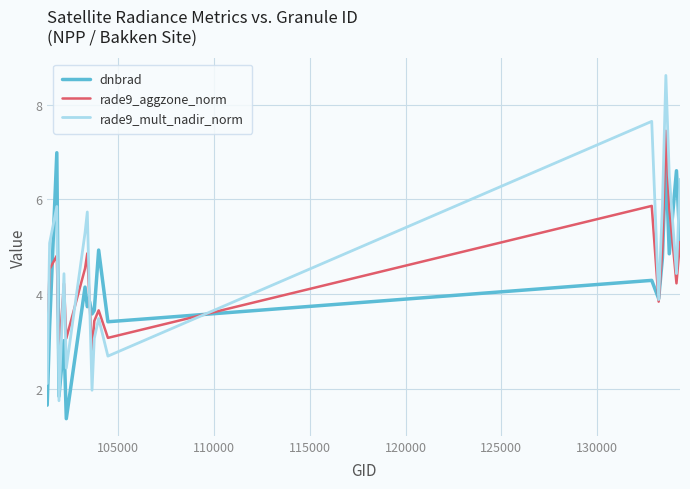

Which series has the widest spread of values?

rade9_mult_nadir_norm